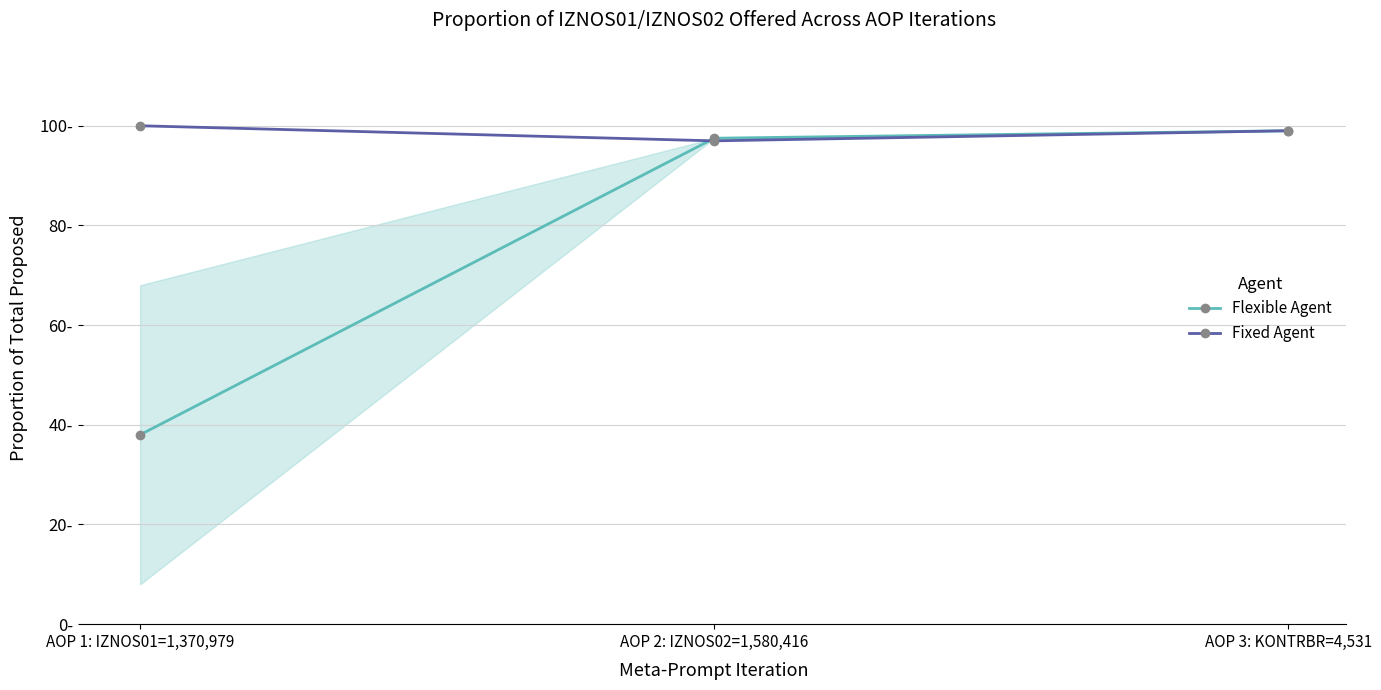

Is it true that Fixed Agent equals 164.9 at AOP 1: IZNOS01=1,370,979?

False